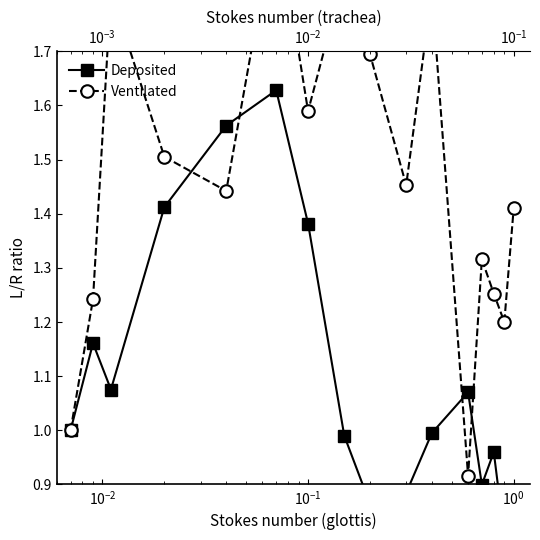

What is the sum of all Ventilated values?

23.4